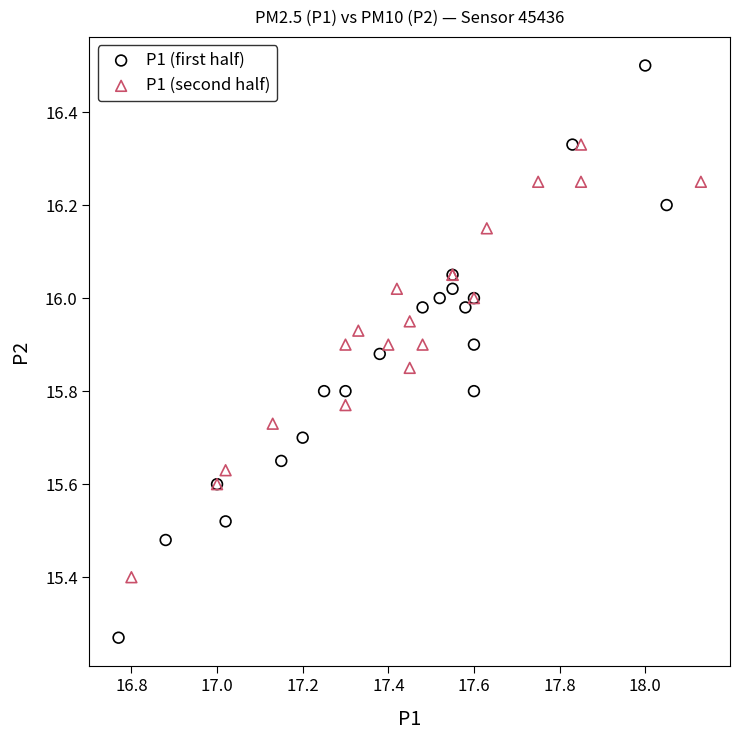

Which series contains the lowest Y value?

P1 (first half)